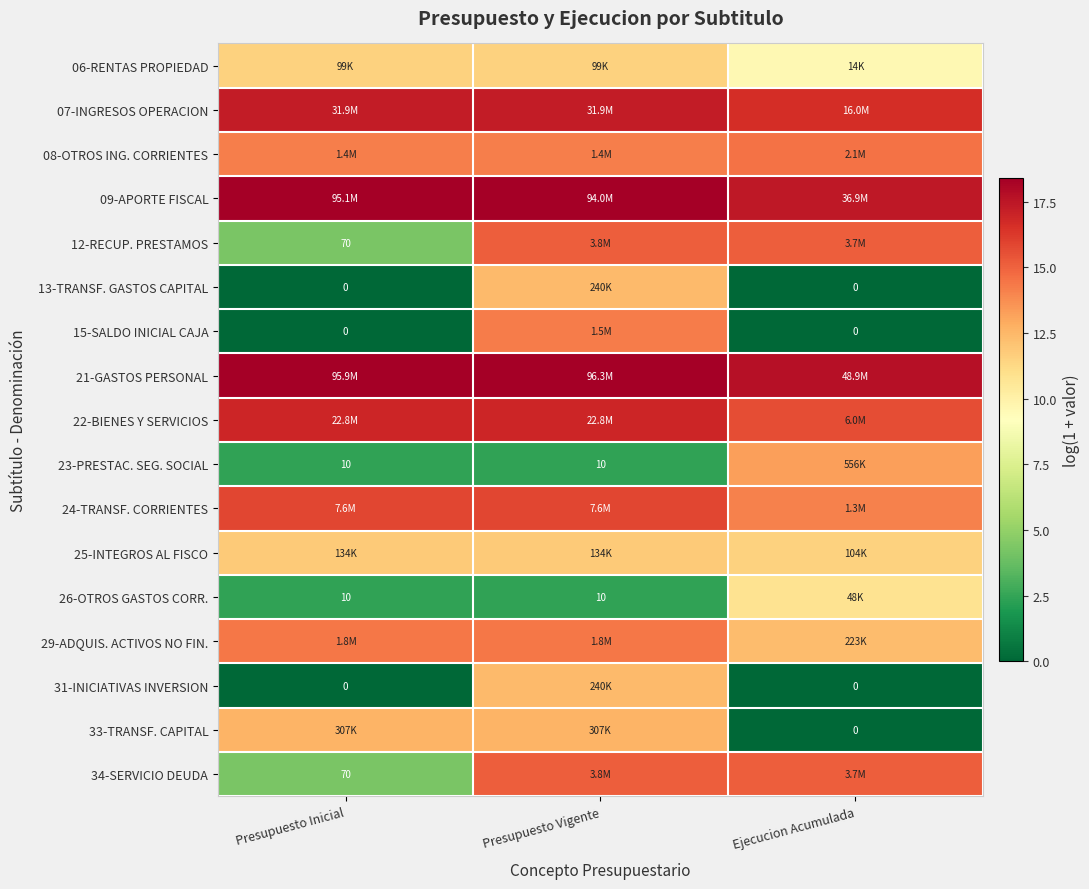

Rank the series at Ejecucion Acumulada from lowest to highest value.

13-TRANSF. GASTOS CAPITAL, 15-SALDO INICIAL CAJA, 31-INICIATIVAS INVERSION, 33-TRANSF. CAPITAL, 06-RENTAS PROPIEDAD, 26-OTROS GASTOS CORR., 25-INTEGROS AL FISCO, 29-ADQUIS. ACTIVOS NO FIN., 23-PRESTAC. SEG. SOCIAL, 24-TRANSF. CORRIENTES, 08-OTROS ING. CORRIENTES, 12-RECUP. PRESTAMOS, 34-SERVICIO DEUDA, 22-BIENES Y SERVICIOS, 07-INGRESOS OPERACION, 09-APORTE FISCAL, 21-GASTOS PERSONAL